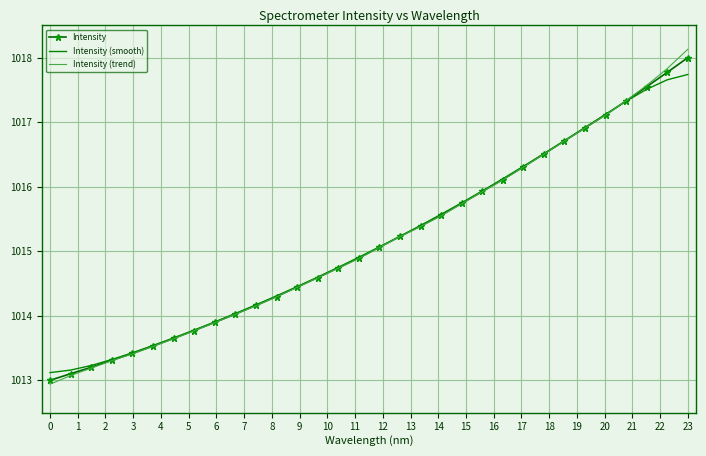

What is the maximum value shown in the chart?

1018.1